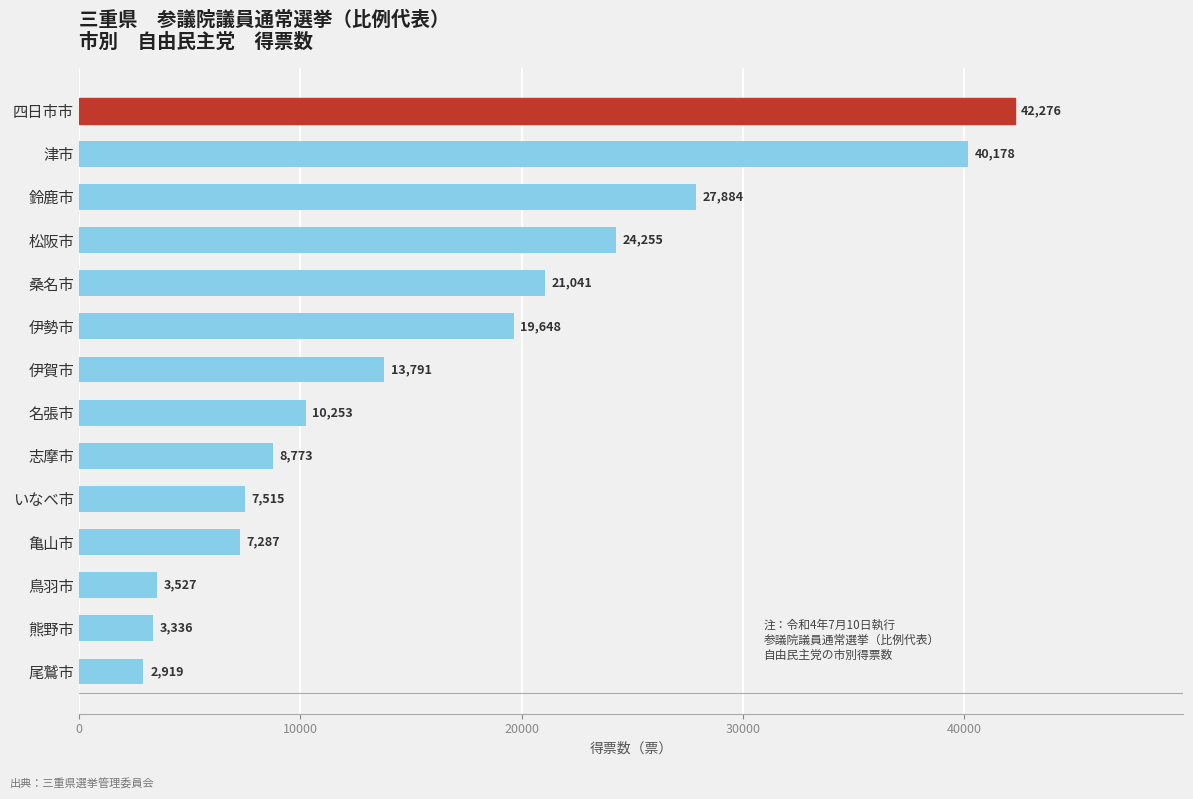

Which label corresponds to the largest value in the chart?

四日市市